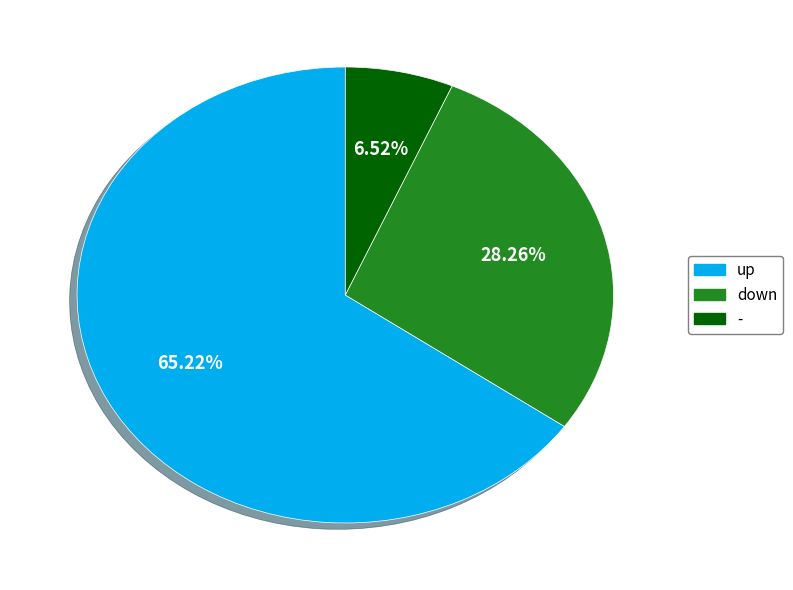

To the nearest percent, what is the combined percentage of down and up?

93%